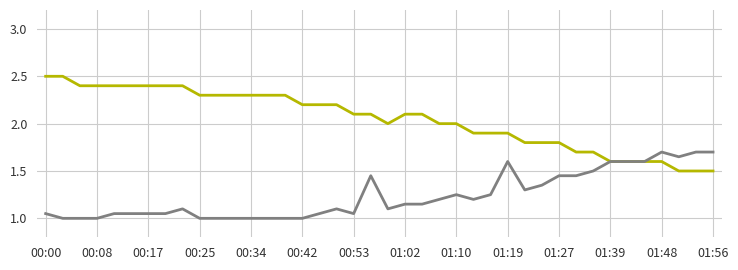

What is the minimum value shown in the chart?

1.0